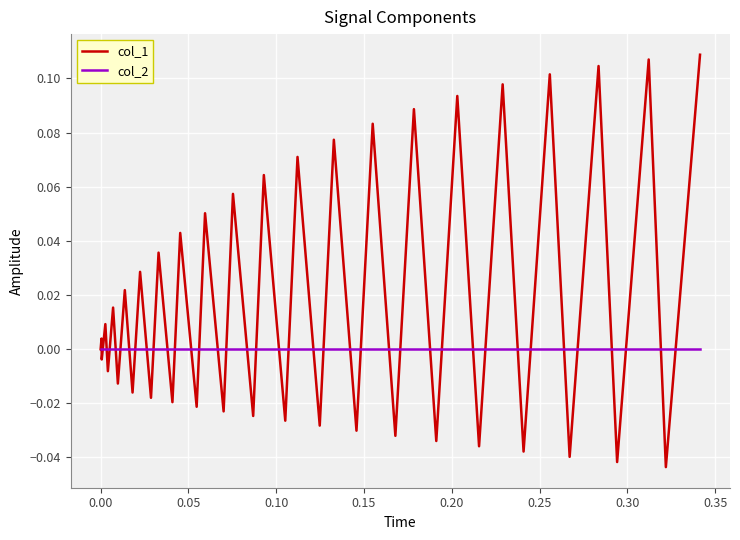

Which series has the largest total across all categories?

col_1